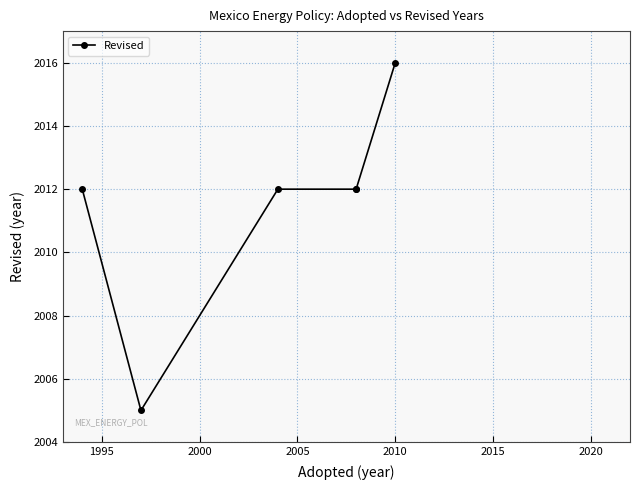

How many values exceed 2012?

1